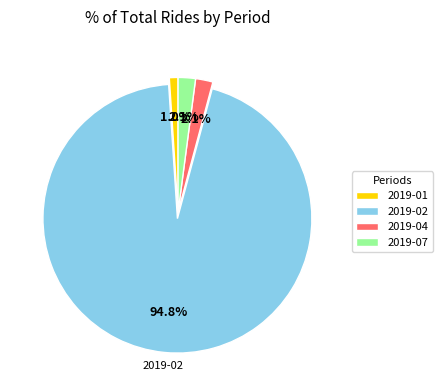

How much of the chart is everything except 2019-04?

97.9%